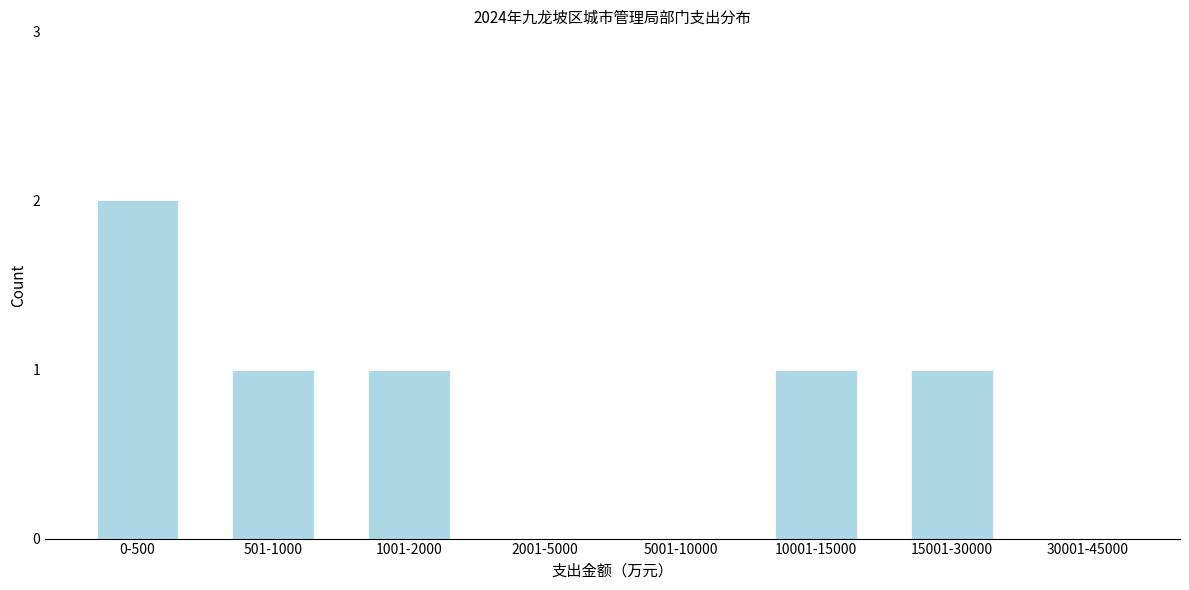

Reading left to right, list all the values displayed in this chart.

0-500=2	501-1000=1	1001-2000=1	2001-5000=0	5001-10000=0	10001-15000=1	15001-30000=1	30001-45000=0